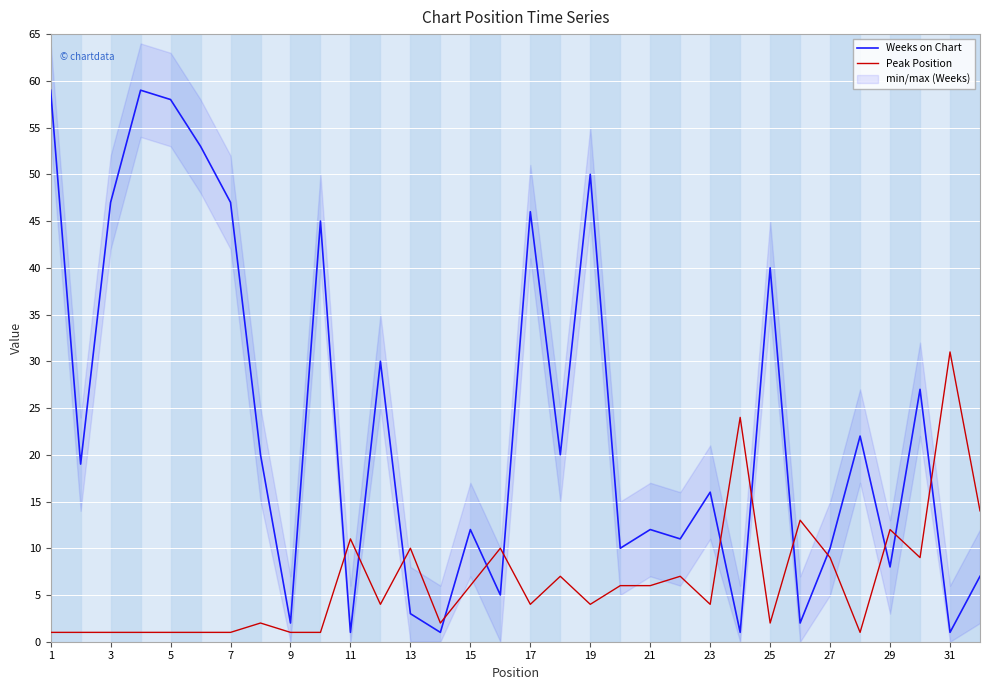

Is it true that Peak Position equals 19 at 29?

False